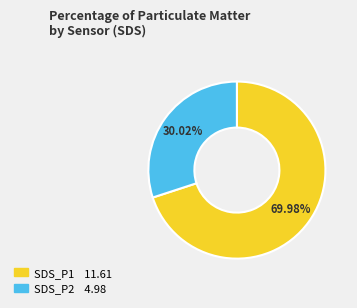

Is there a majority slice in this chart?

Yes